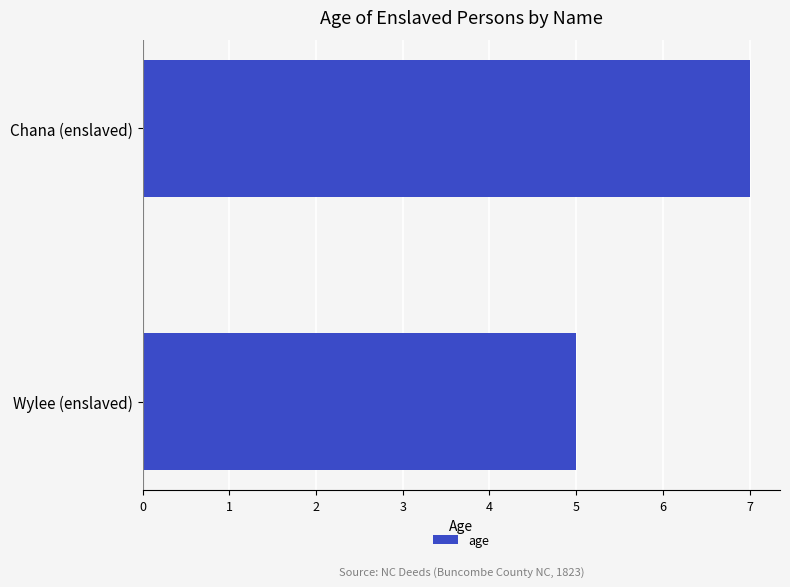

What is the ratio of the value at Chana (enslaved) to the value at Wylee (enslaved)?

1.4